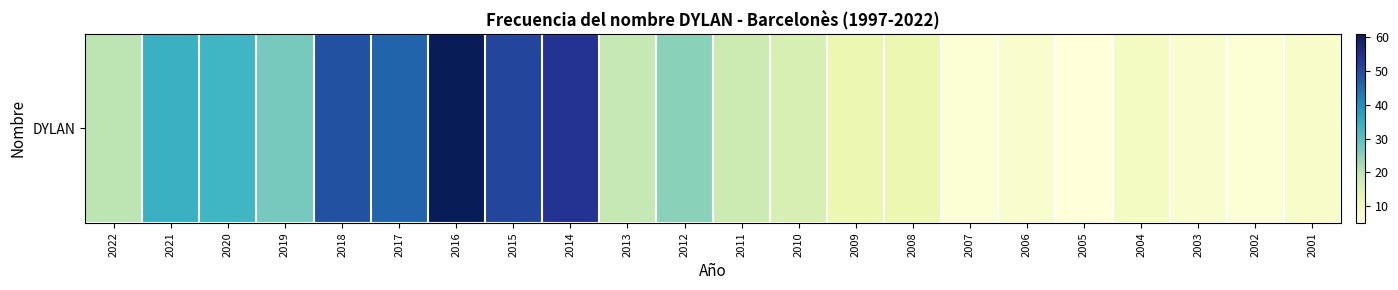

How many values are below 19?

11